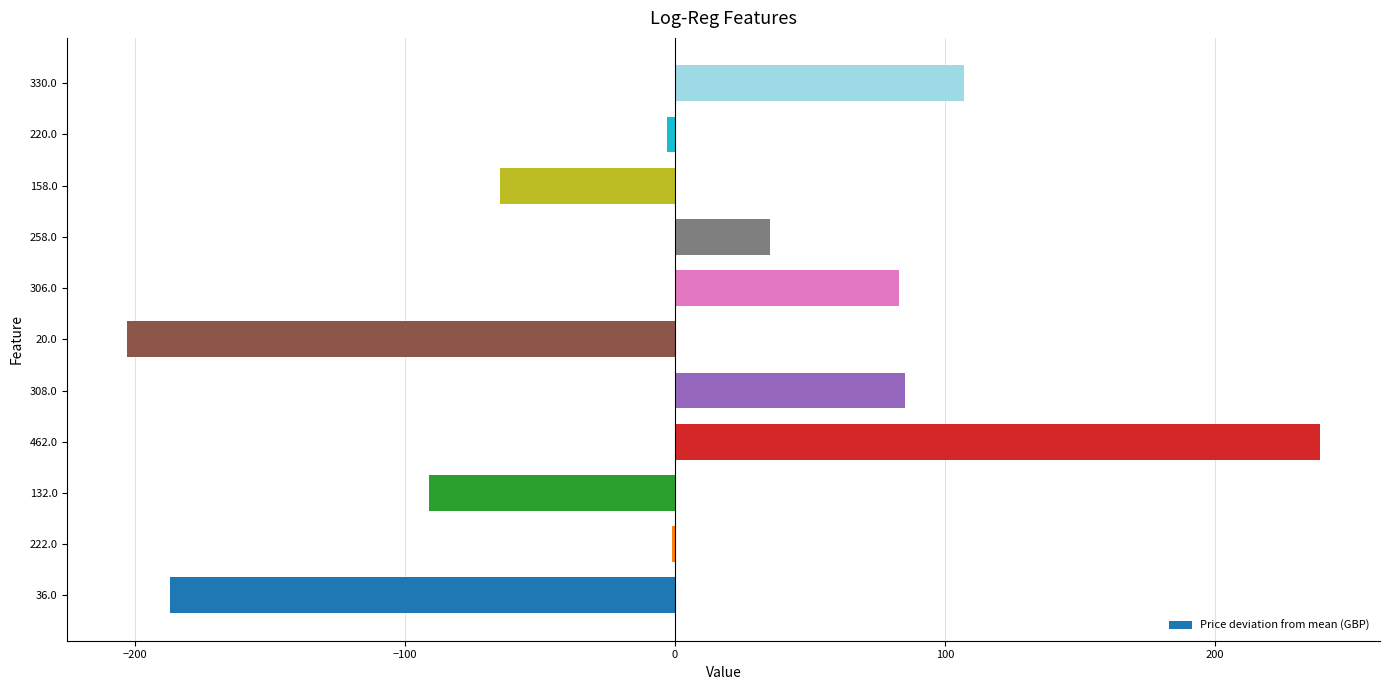

Read the value at 20.0.

-202.9